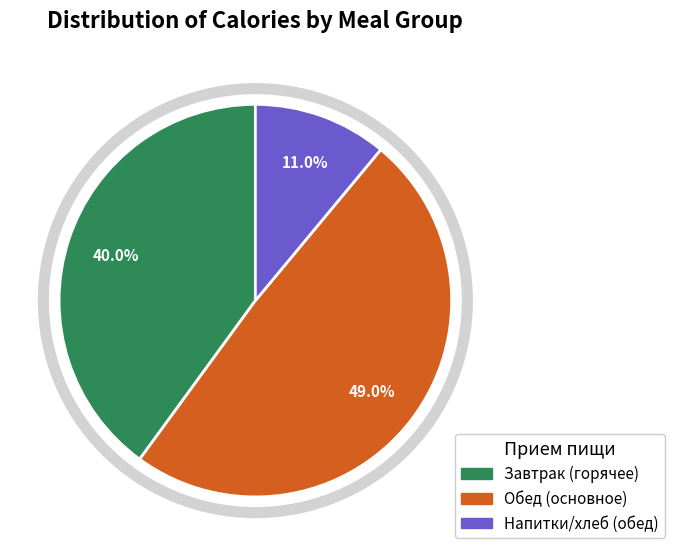

Does Завтрак (горячее) account for over 50% of the chart?

No